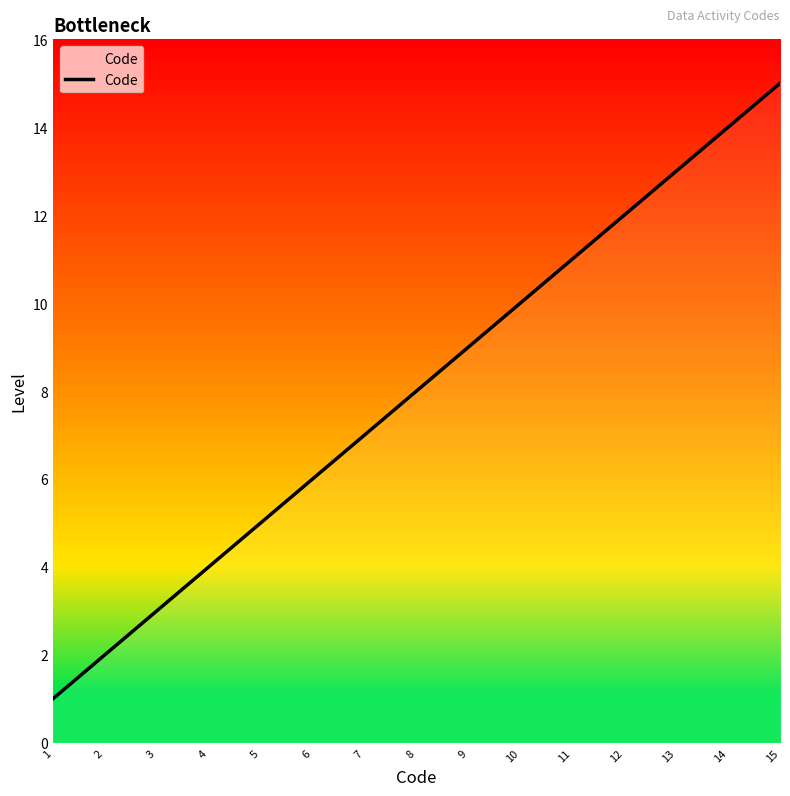

How many distinct data groups are displayed?

1